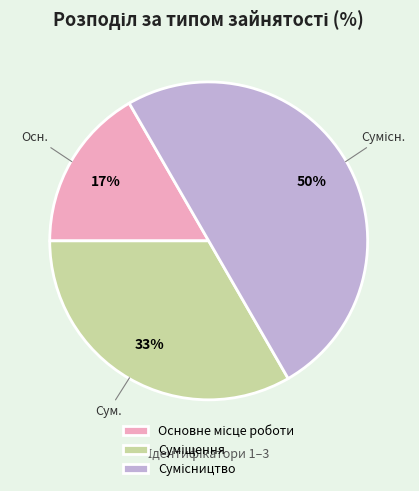

To the nearest percent, what is the average slice percentage?

33%